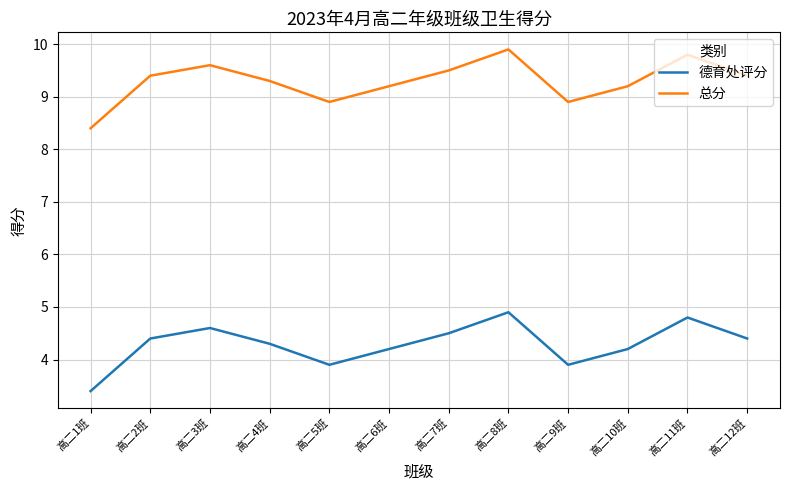

List the series in order of their peak value, lowest first.

德育处评分, 总分